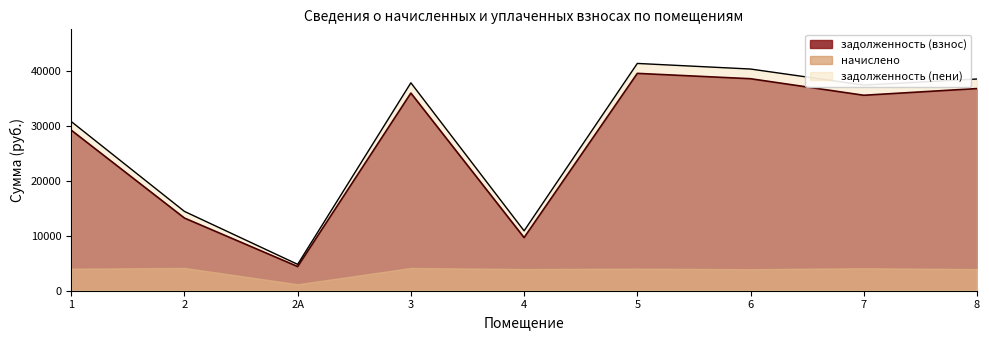

What is the label of the 6th point from the left?

5